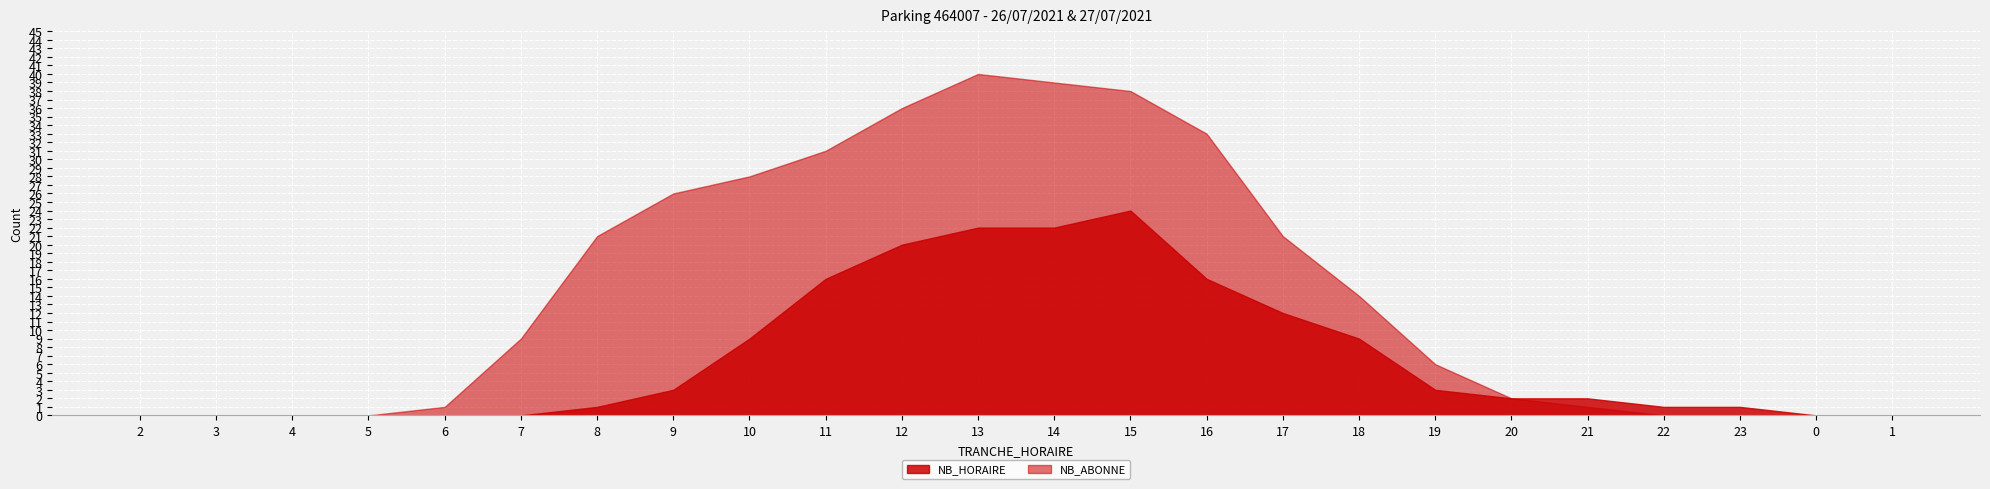

What is the total value across all series at 19?

9